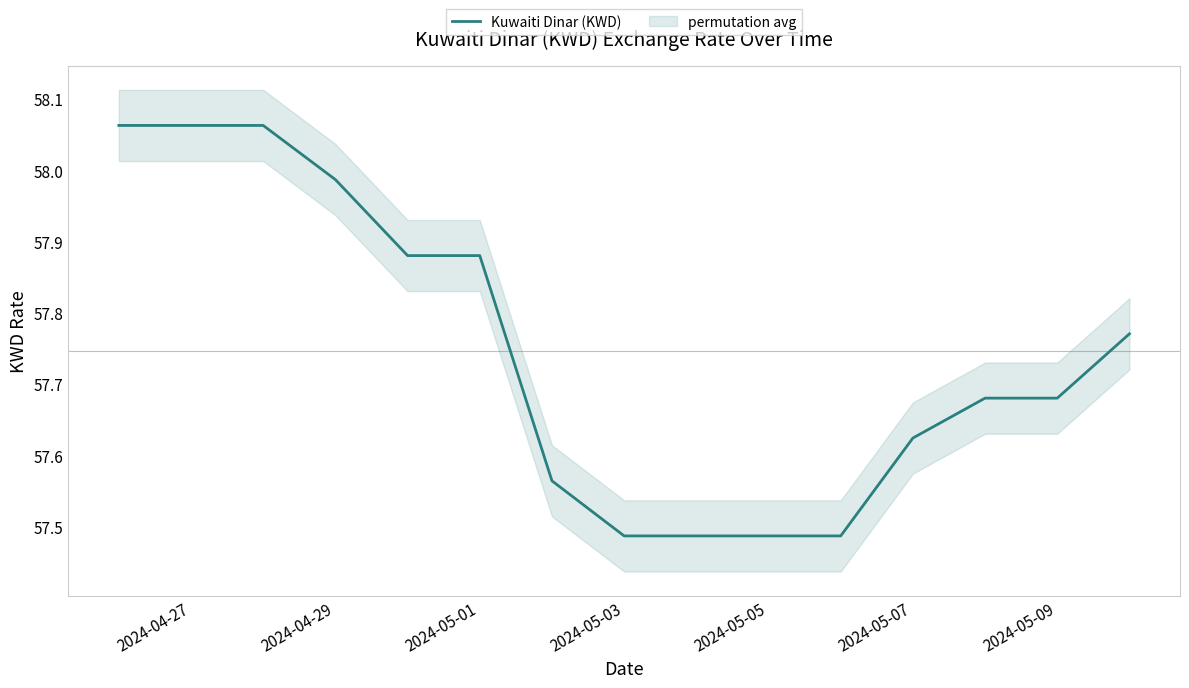

True or false: Kuwaiti Dinar (KWD) has a value of 16.1 at 2024-05-03.

False